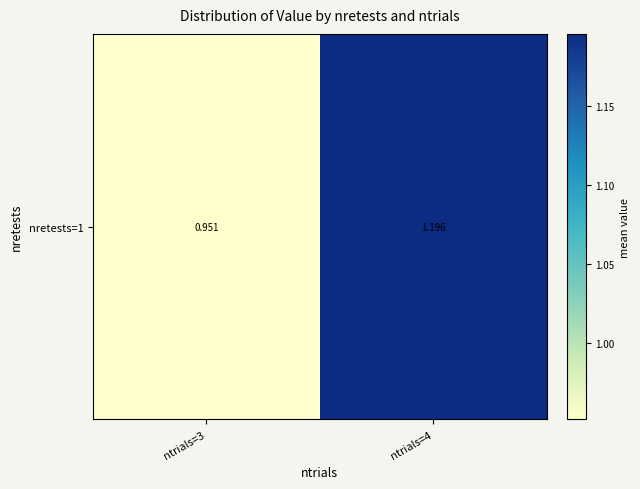

Which category has the lowest value across all series?

ntrials=3